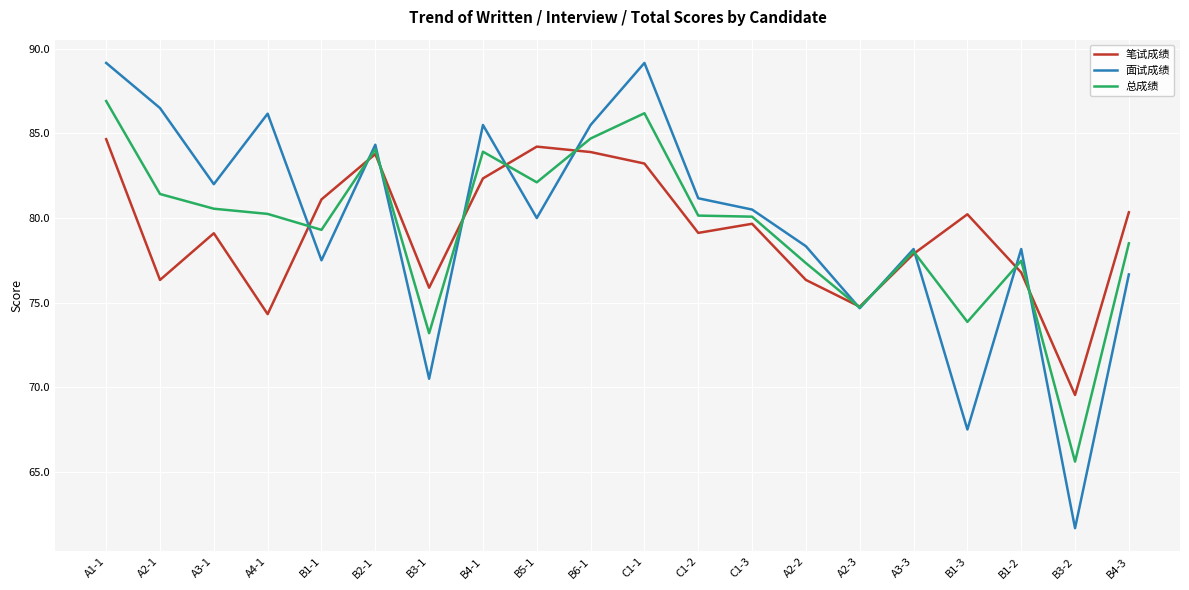

At which category is the sum across all series the highest?

A1-1